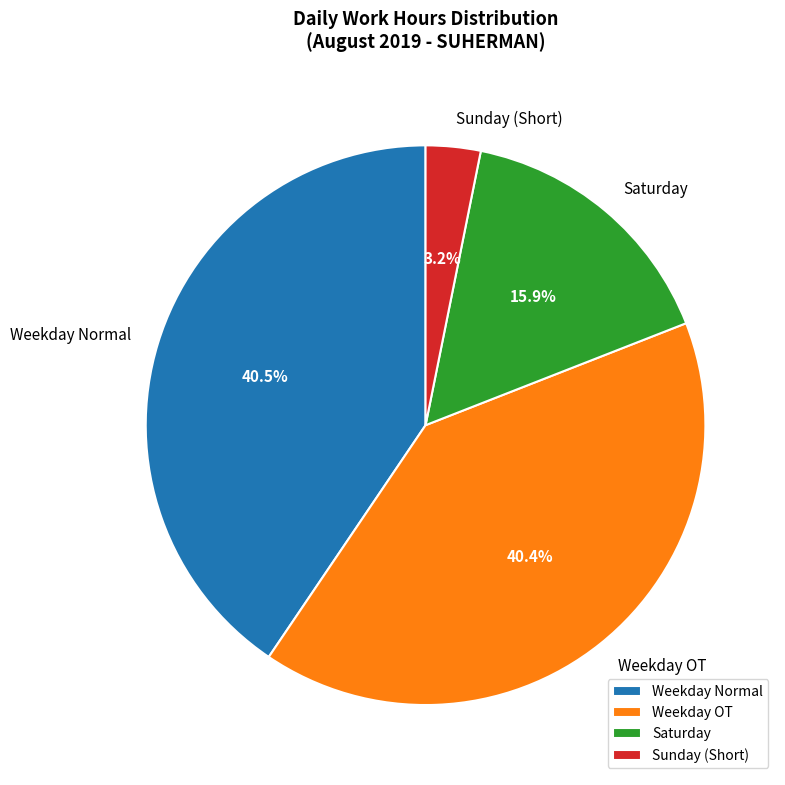

Does Sunday (Short) represent more than half of the total?

No